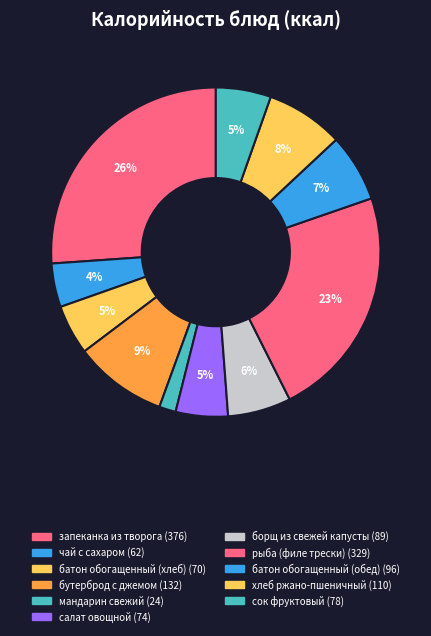

Count the number of slices in the pie.

11